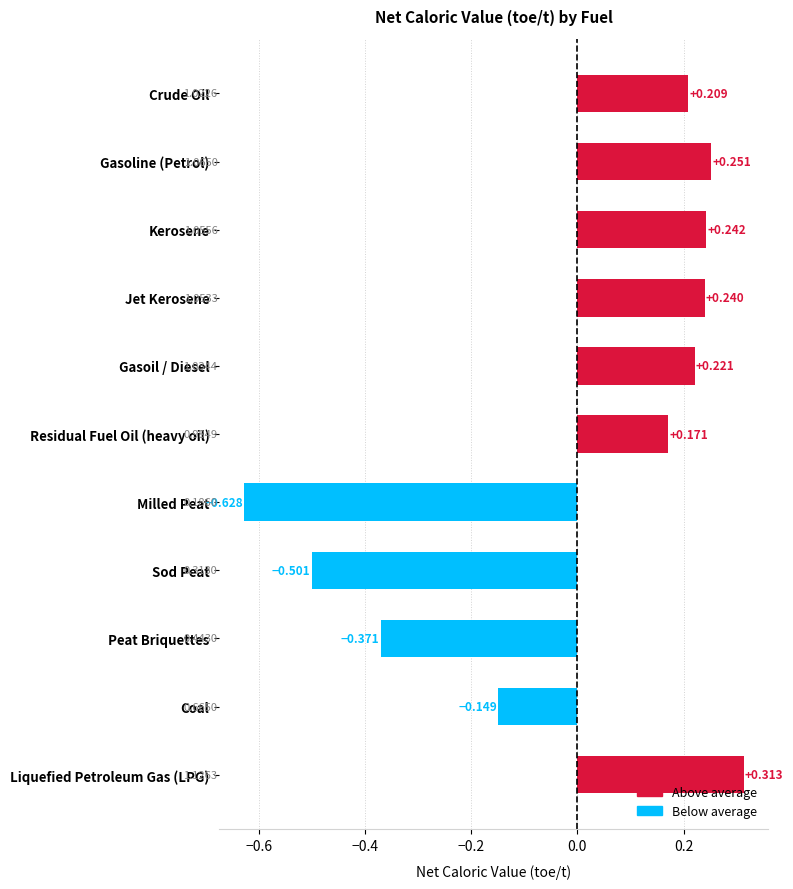

At which label is the value closest to 0?

Coal